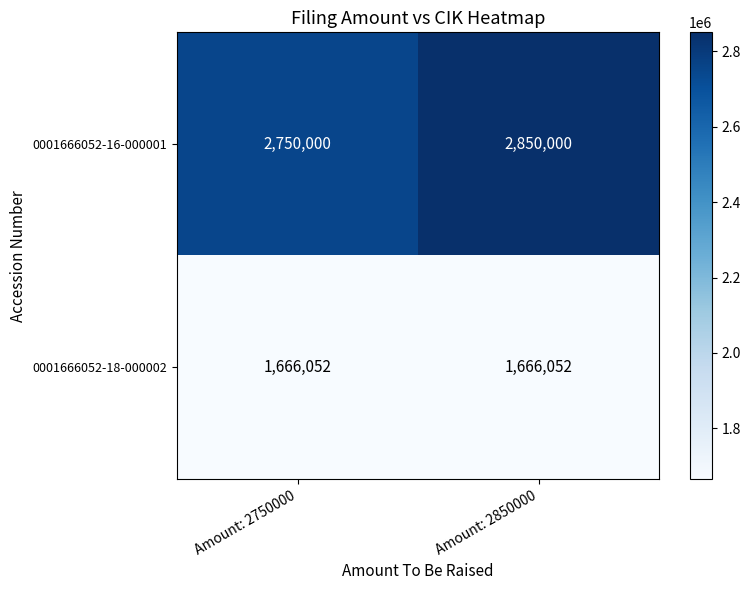

What is the maximum value shown in the chart?

2850000